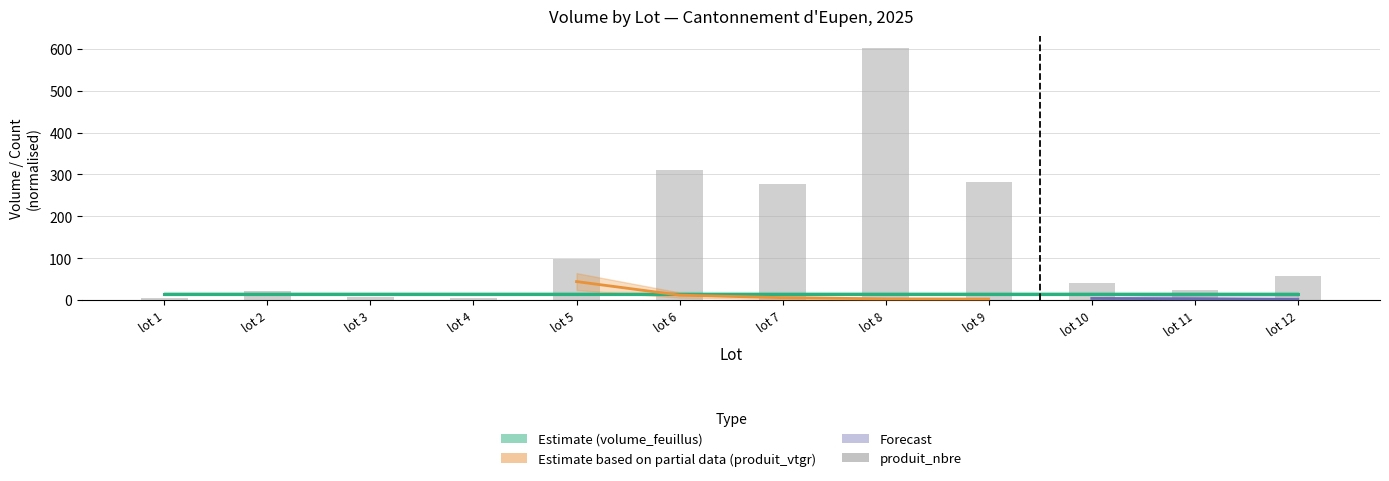

What is the average value?

144.3